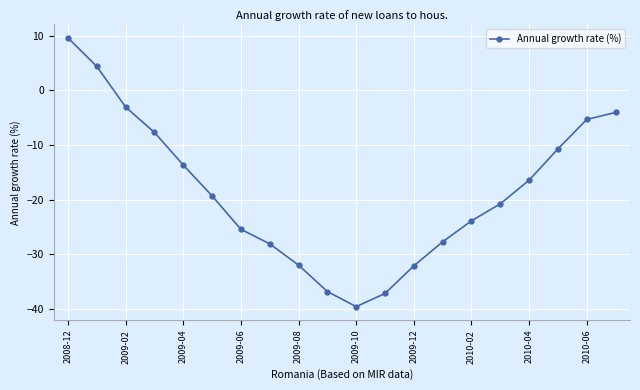

What is the value of the 11th point from the left?

-39.6